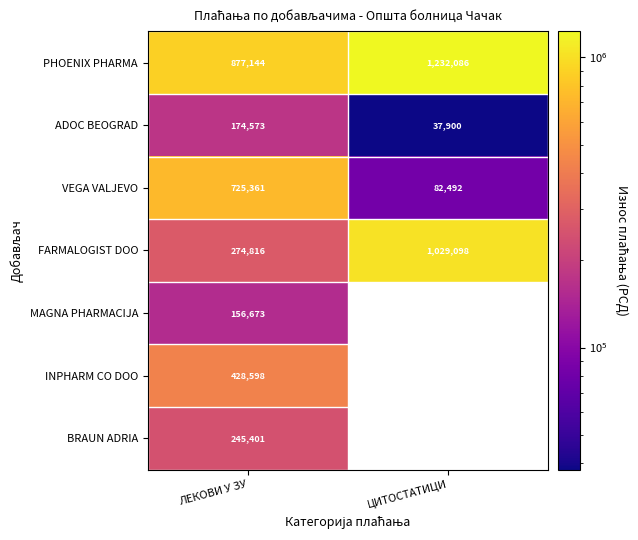

What is the total value across all series at ЛЕКОВИ У ЗУ?

2882566.0